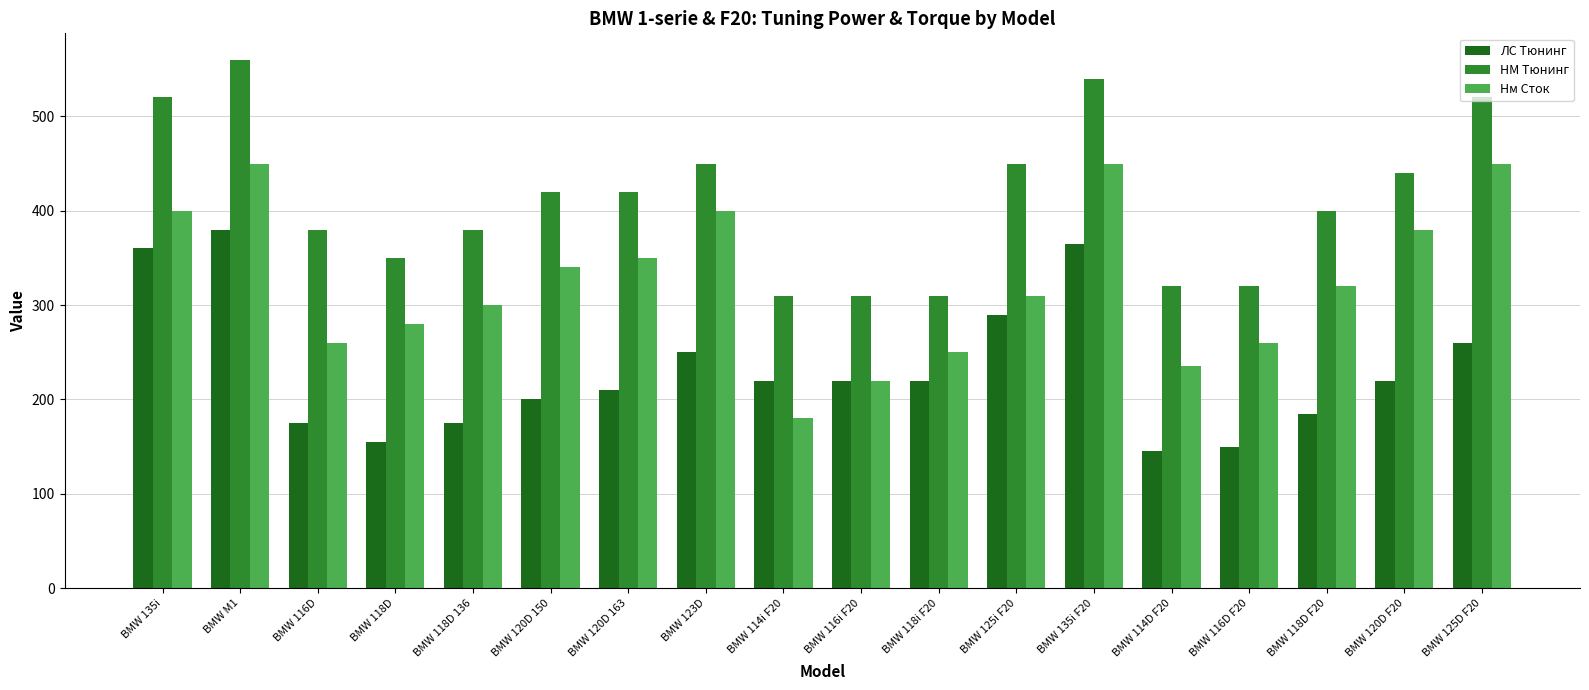

Is it true that ЛС Тюнинг equals 351 at BMW 123D?

False